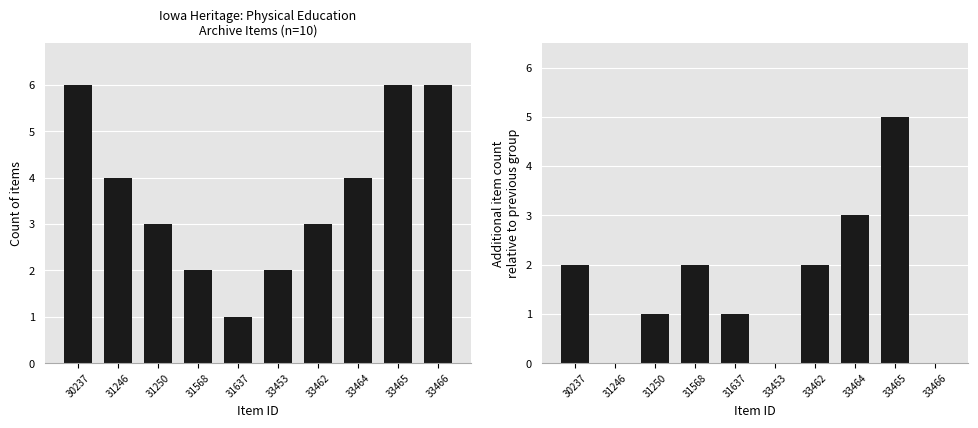

At which label does Additional count first exceed 2?

33464